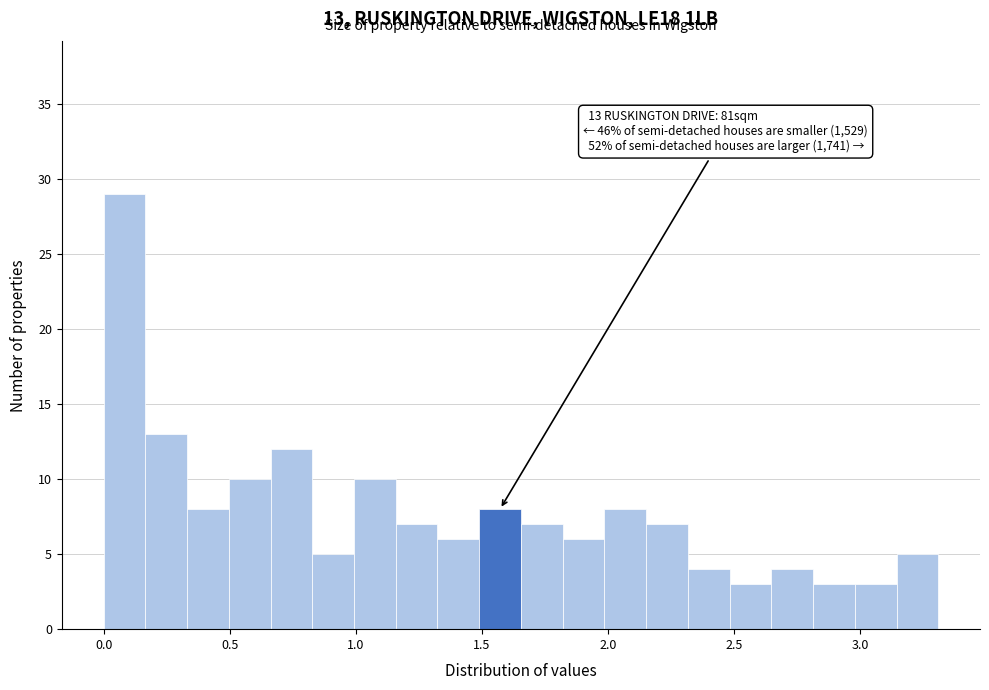

Read against the x-axis, roughly where is the centre of the tallest bar?

0.10